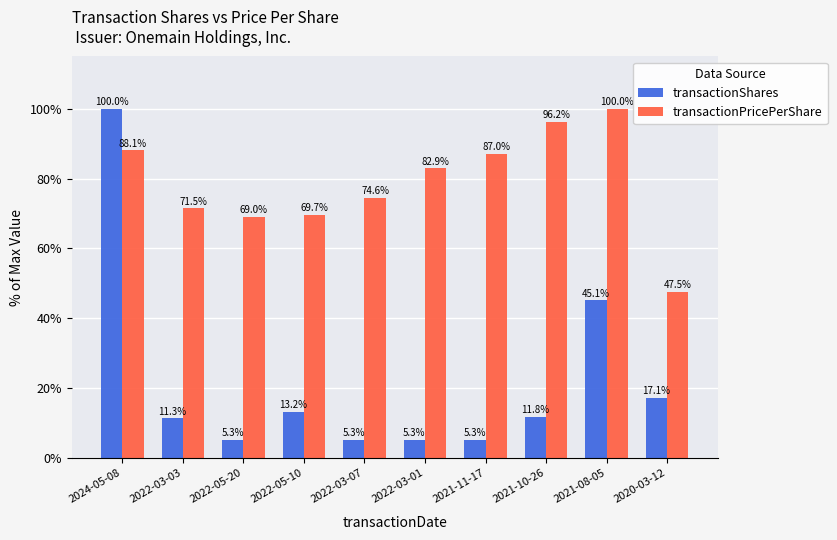

Where is transactionPricePerShare nearest to the value 73?

2022-03-03